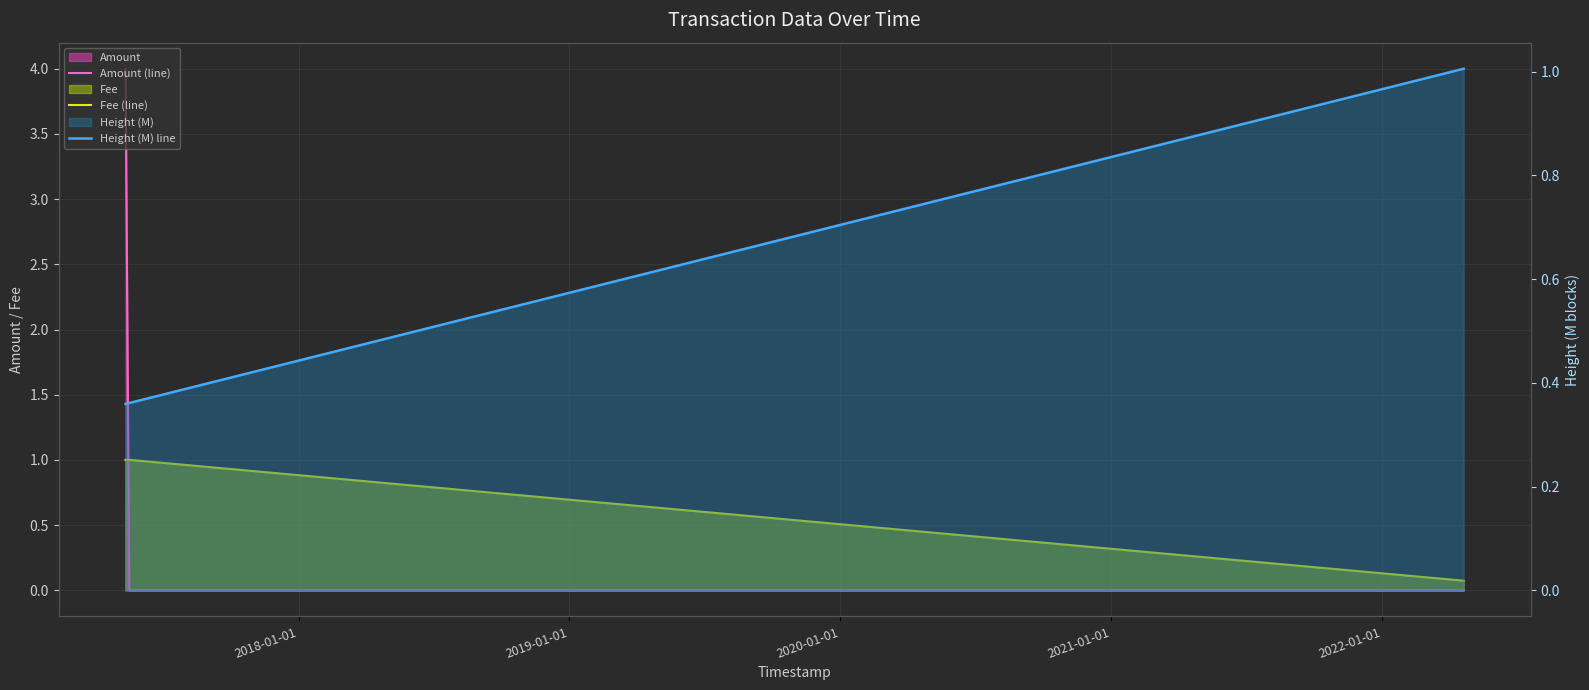

The value of Amount (line) at 2019-01-01 is 0.0. True or false?

True